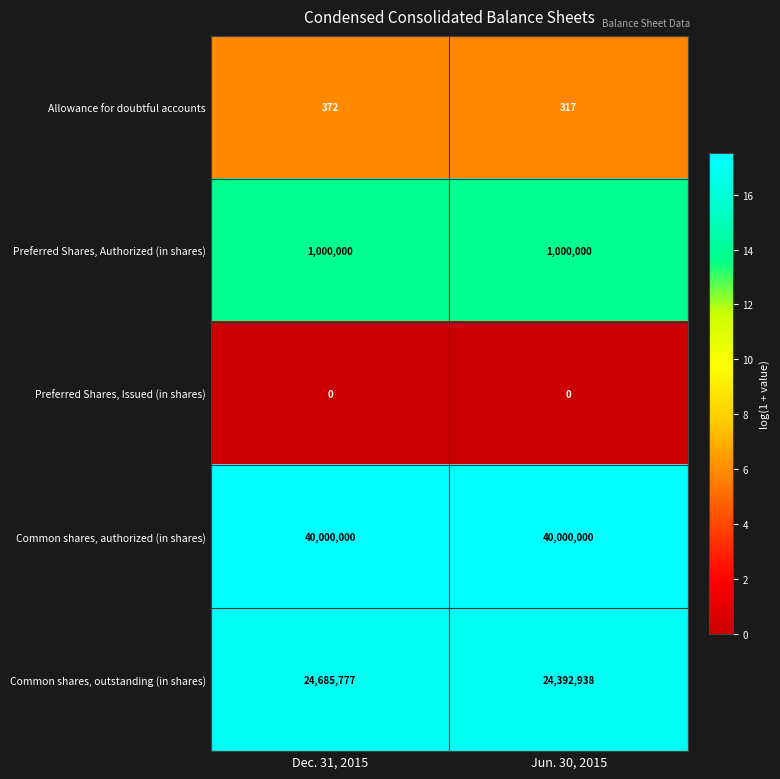

The Common shares, outstanding (in shares) series shows 6008286 at Dec. 31, 2015. True or false?

False